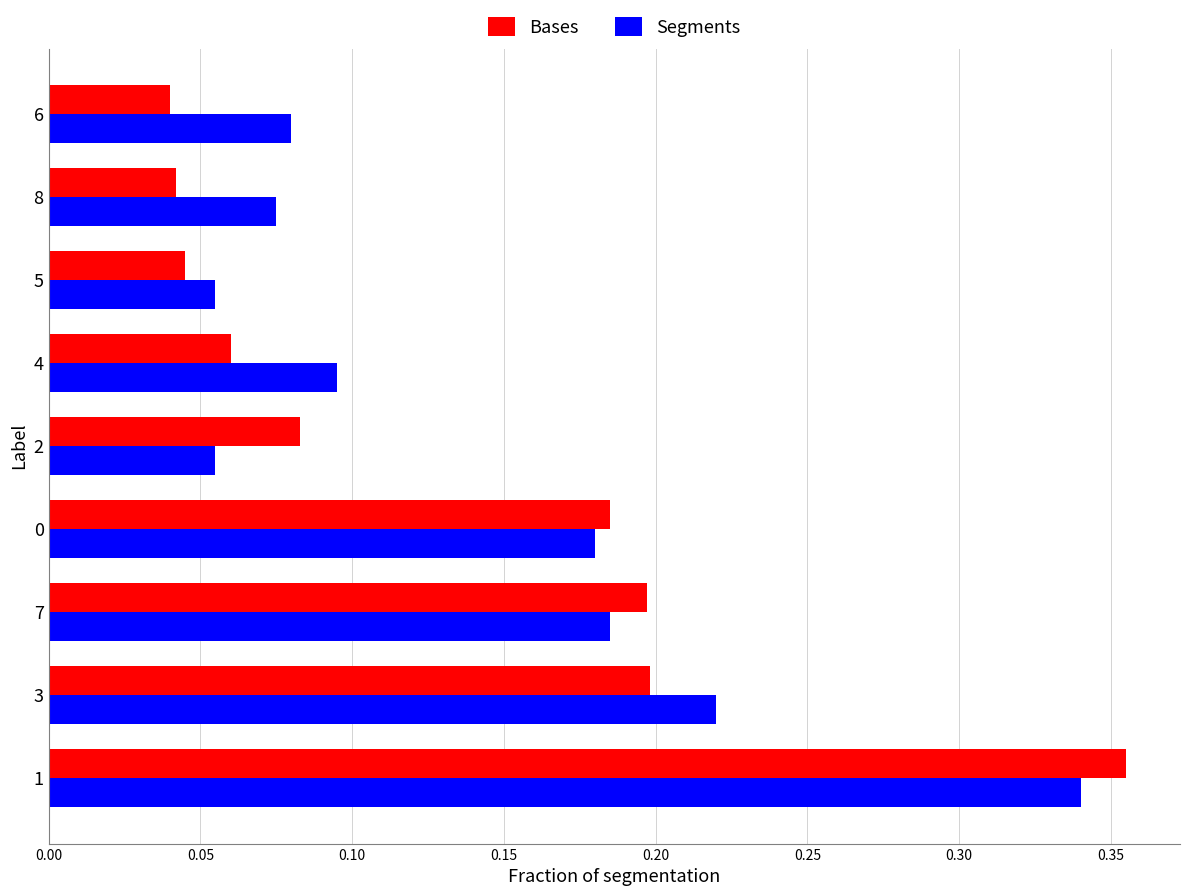

True or false: Segments has a value of 0.2 at 7.

True